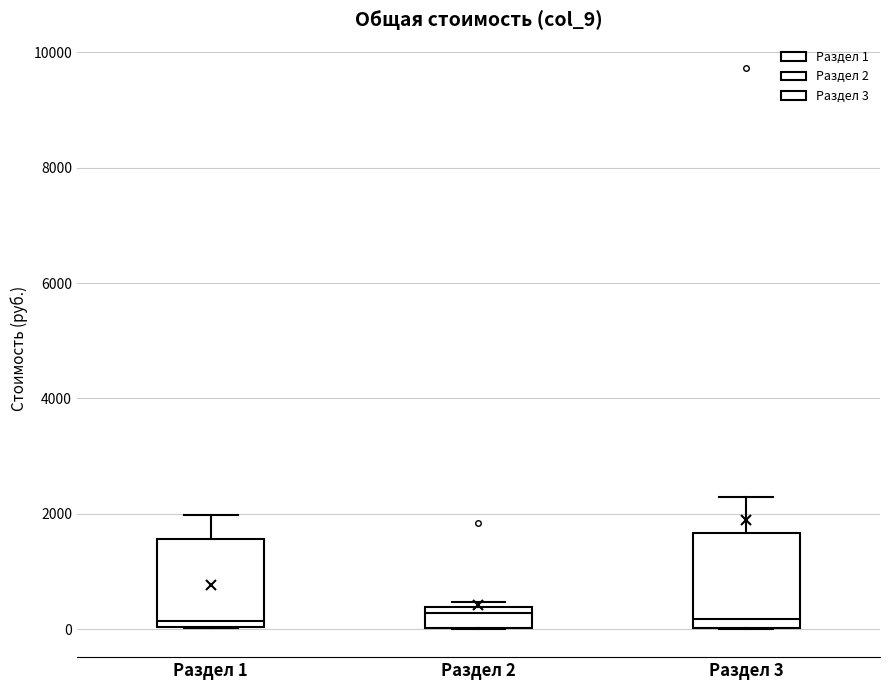

Reading left to right, read every box against the y-axis: the position of its median line, the range the box covers, and the ends of its whiskers. The values are not printed on the chart, so give them approximately, as read against the axis.

Раздел 1: median 200, box 0 to 1600, whiskers 0 to 2000
Раздел 2: median 200, box 0 to 400, whiskers 0 to 400 (just above the box's upper edge)
Раздел 3: median 200, box 0 to 1600, whiskers 0 to 2200